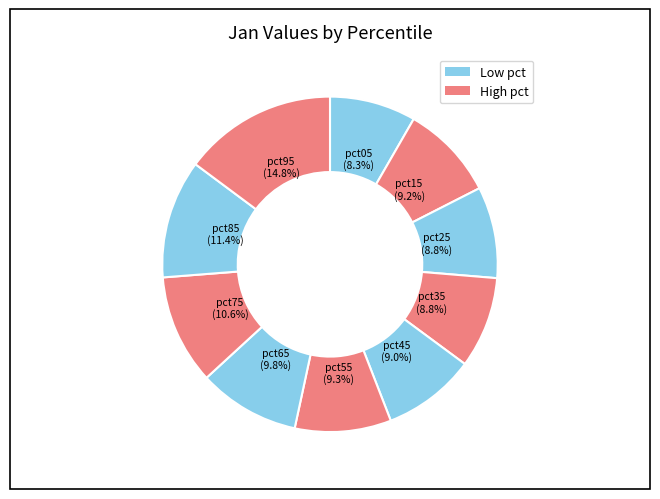

How many segments does this pie chart have?

10